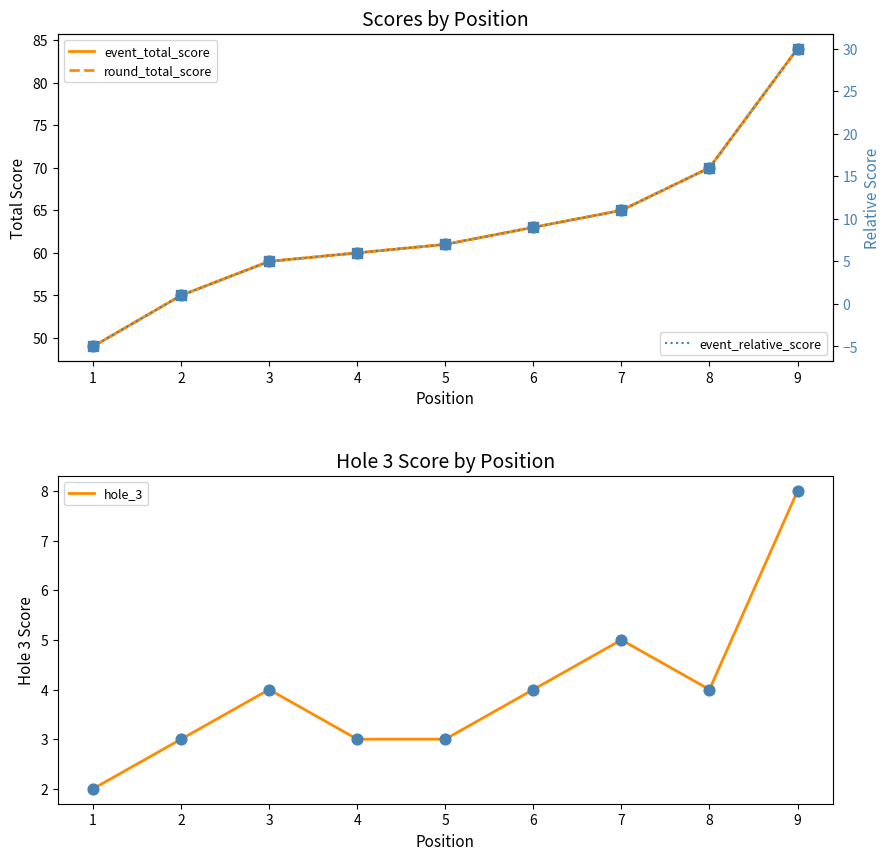

At which category is the sum across all series the highest?

9